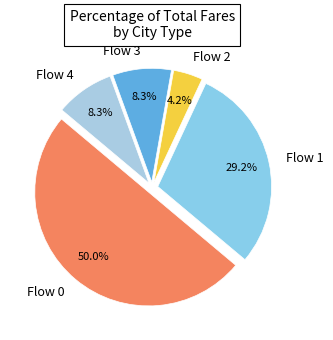

To the nearest percent, what is the average slice percentage?

20%